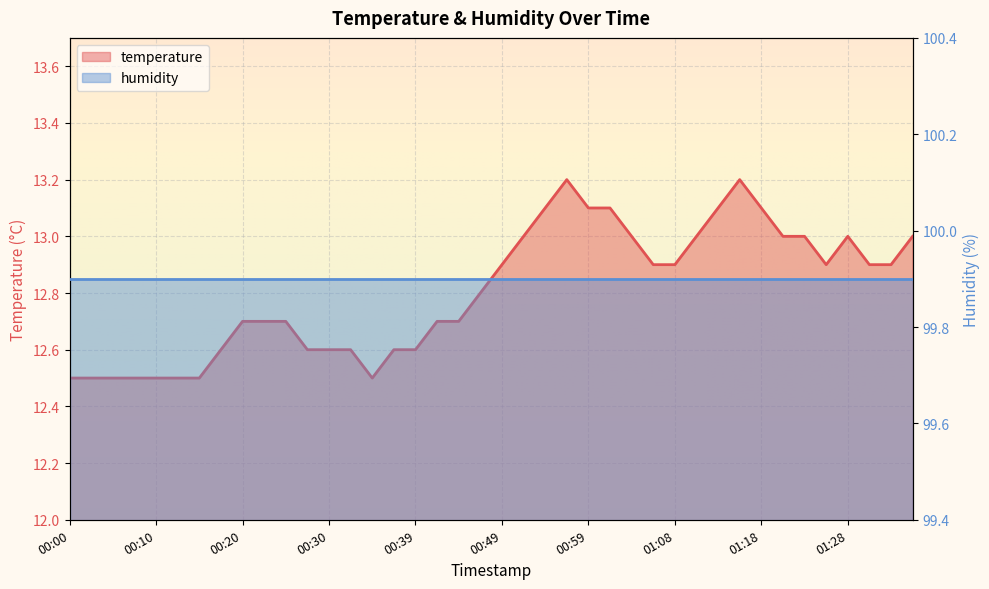

What is the change in value from 00:08 to 01:23?

+0.5